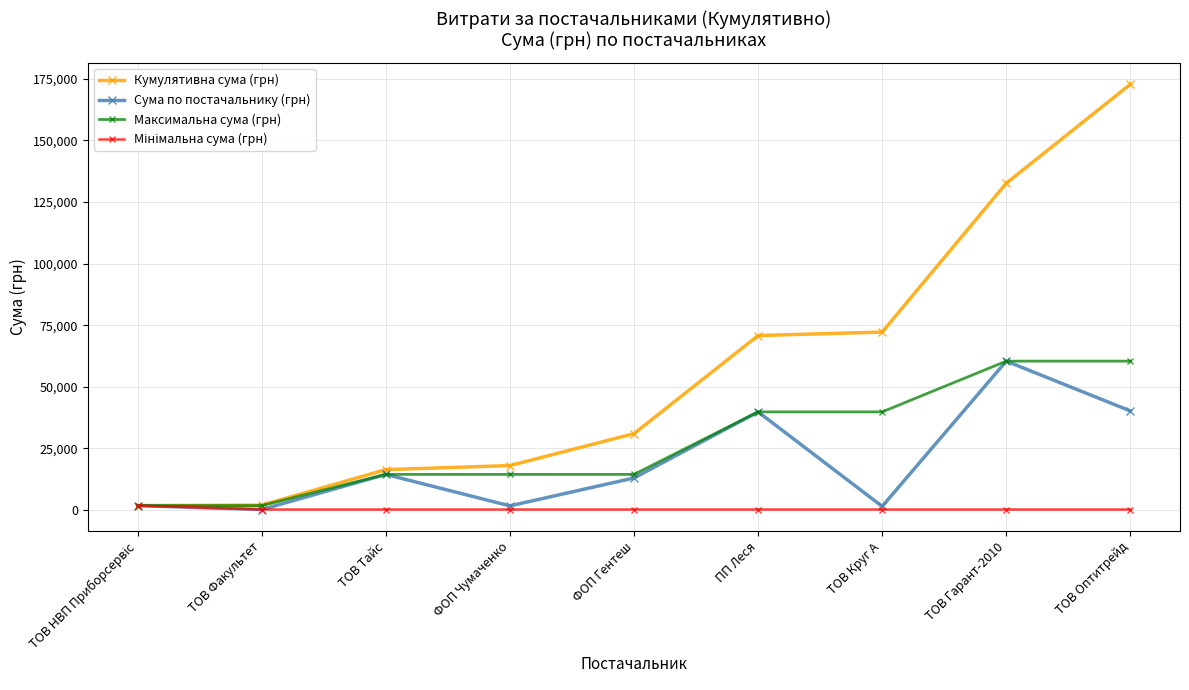

Is this an area chart (filled region under the line)?

No